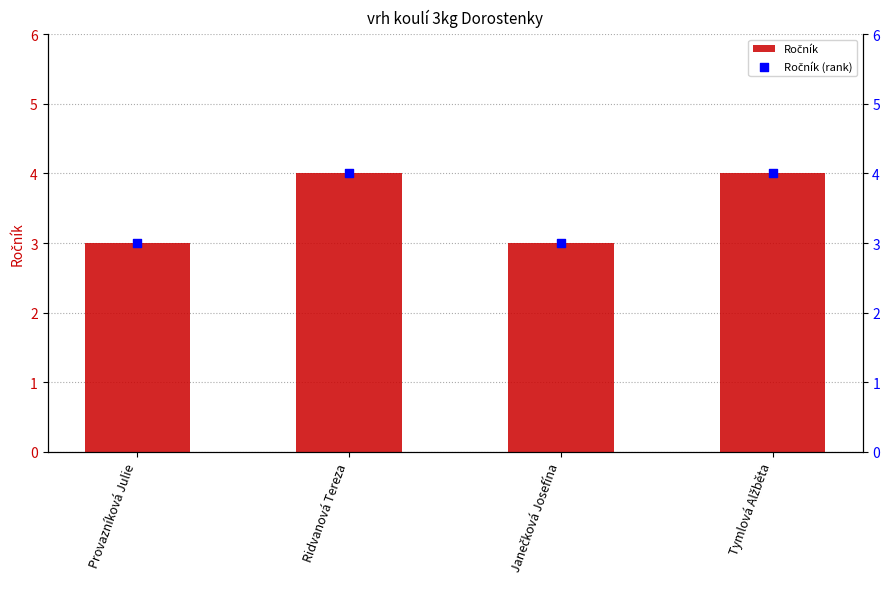

Which series has the widest spread of Y values?

Ročník